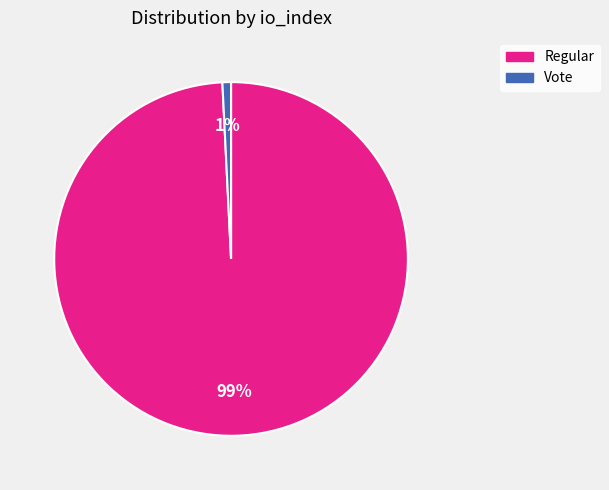

To the nearest percent, what is the difference between the largest and smallest slice percentages?

98%